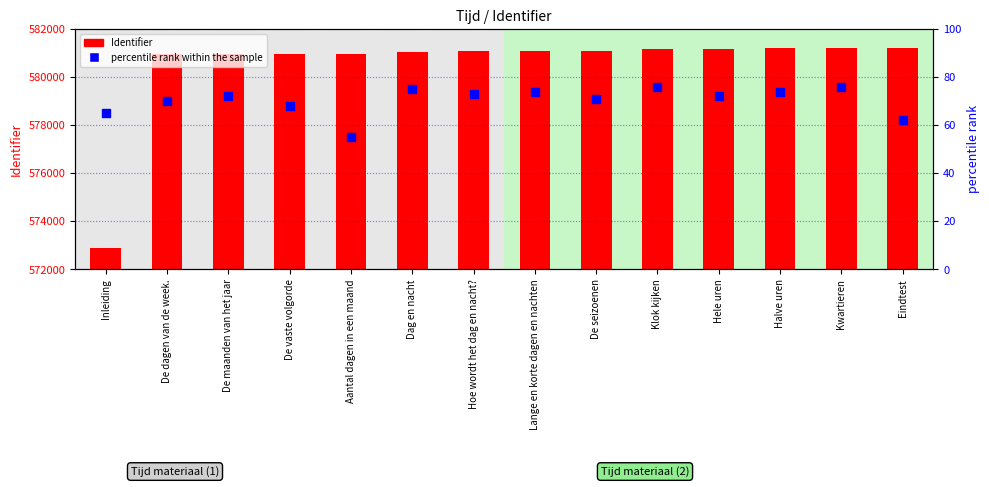

Which series contains the lowest Y value?

percentile rank within the sample